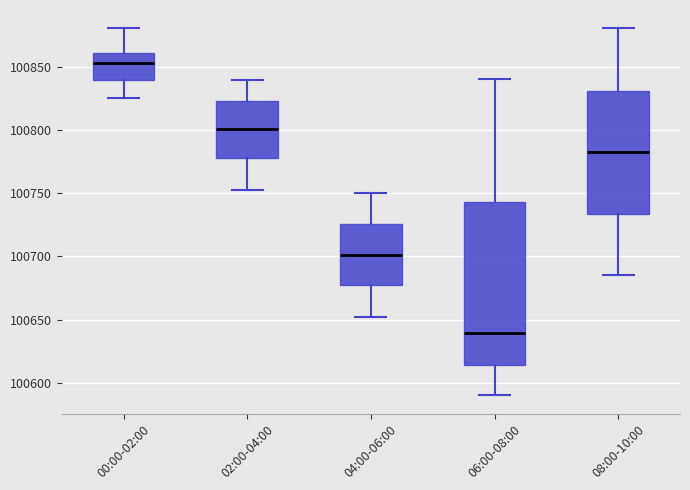

Reading left to right, transcribe this box plot: for each box, give where its median line is, the range the box spans, and where its two whiskers end, as read against the y-axis. The values are not printed on the chart, so give them approximately, as read against the axis.

00:00-02:00: median 100855, box 100840 to 100860, whiskers 100825 to 100880
02:00-04:00: median 100800, box 100780 to 100825, whiskers 100750 to 100840
04:00-06:00: median 100700, box 100680 to 100725, whiskers 100650 to 100750
06:00-08:00: median 100640, box 100615 to 100745, whiskers 100590 to 100840
08:00-10:00: median 100785, box 100735 to 100830, whiskers 100685 to 100880